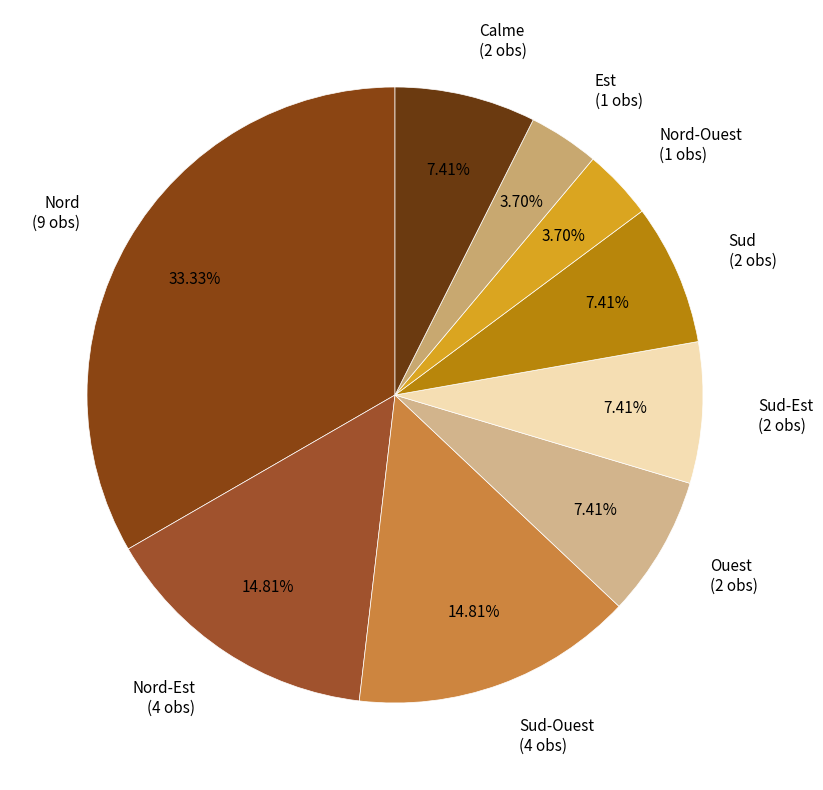

How many slices are in this pie chart?

9